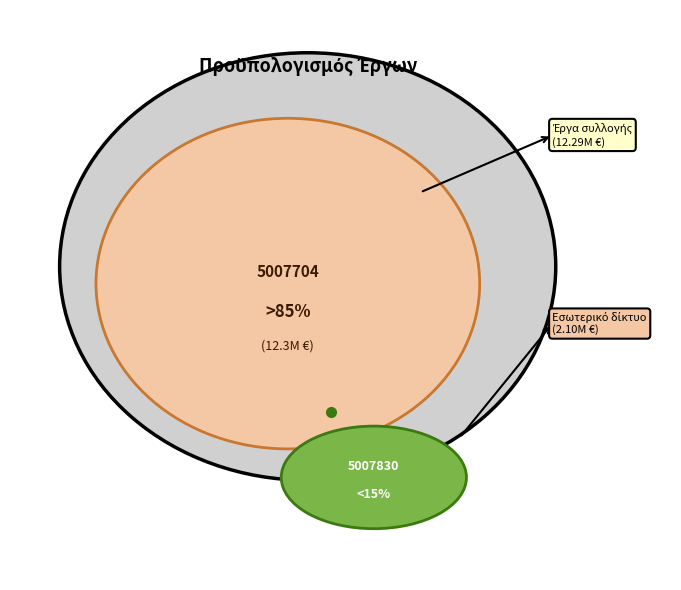

What is the smallest slice in the pie chart?

5007830